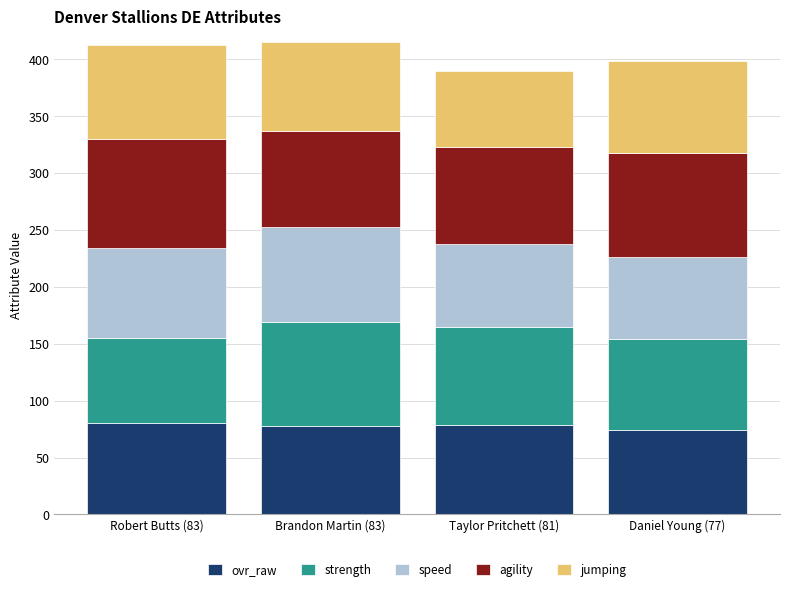

What is the lowest value of the ovr_raw series?

74